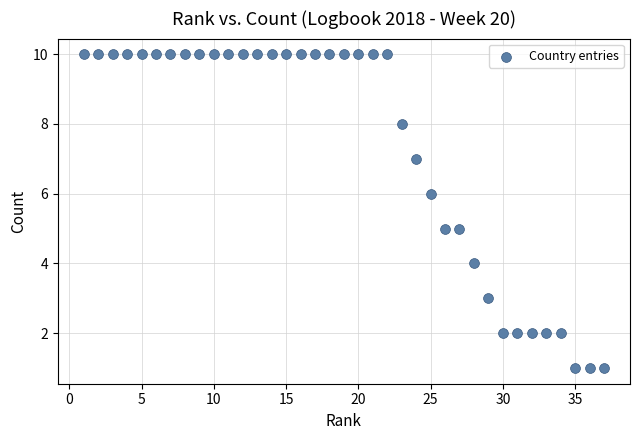

What is the range of X values (max minus min)?

36